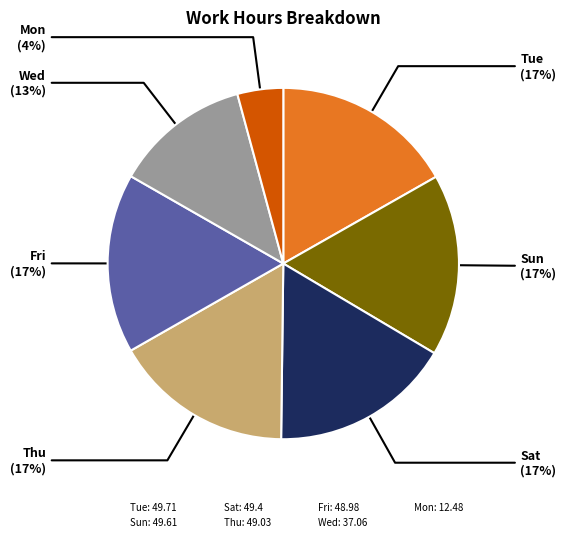

Approximately how many times larger is the value at Wed: 37.06 compared to Fri: 48.98?

0.8